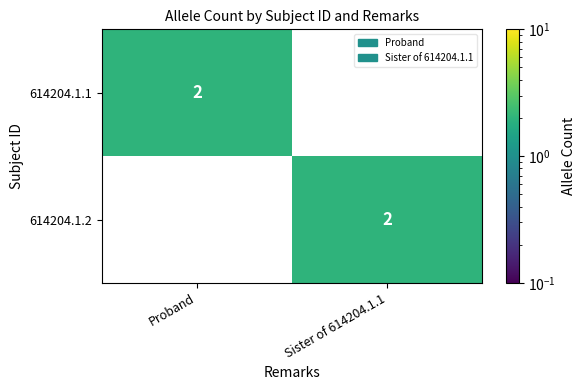

Is it true that 614204.1.2 equals 1 at Sister of 614204.1.1?

False